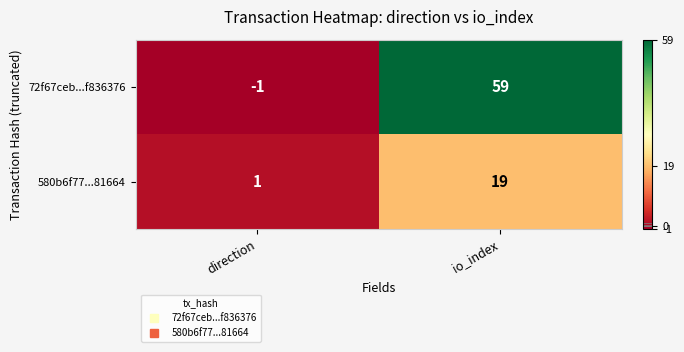

List the series in order of their overall mean, highest first.

72f67ceb...f836376, 580b6f77...81664